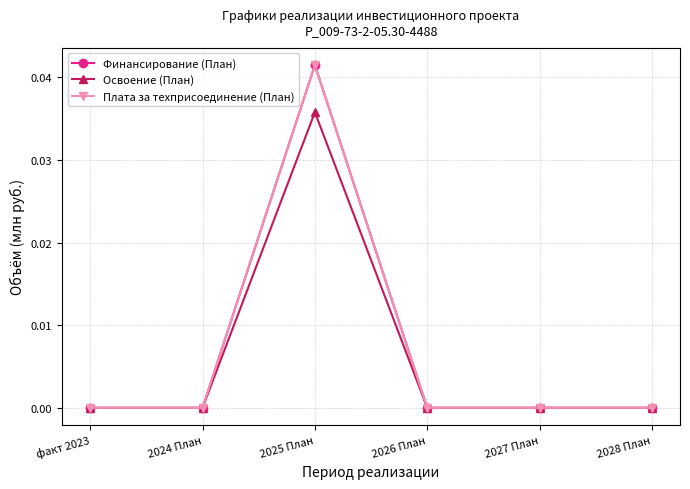

At 2027 План, list the series in order from largest to smallest.

Финансирование (План), Освоение (План), Плата за техприсоединение (План)